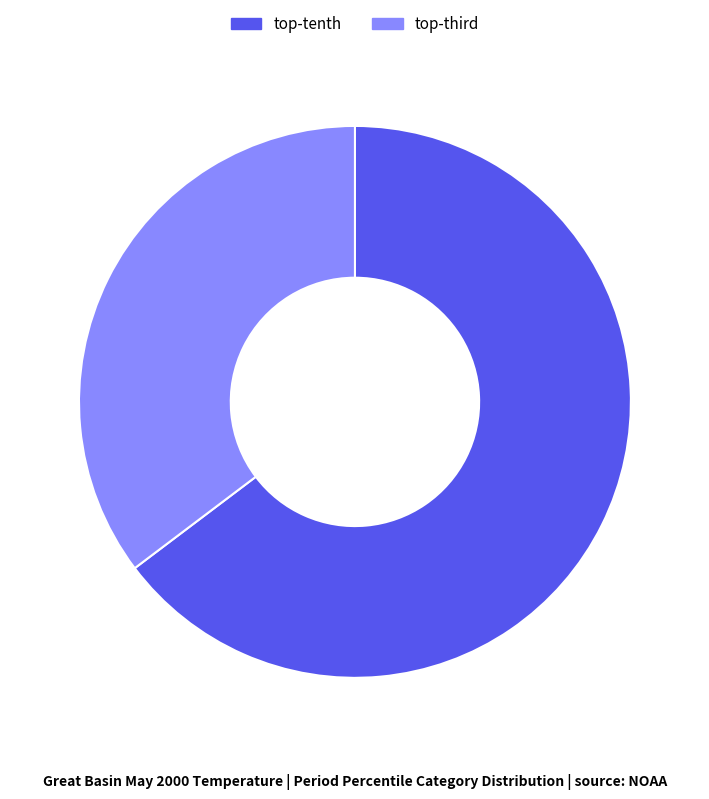

What is the largest slice in the pie chart?

top-tenth